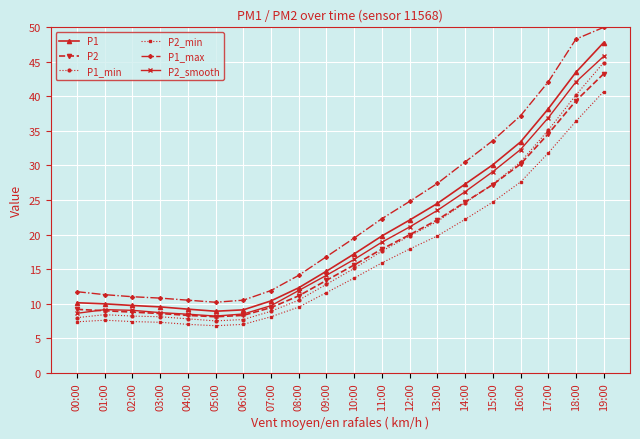

What is the difference between the maximum and minimum values in the P2 series?

35.2